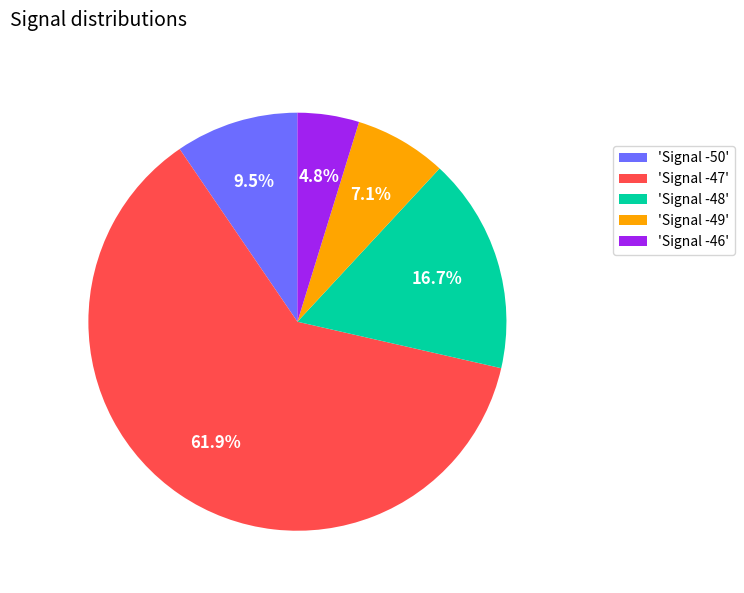

Which category has the biggest portion of the pie?

'Signal -47'